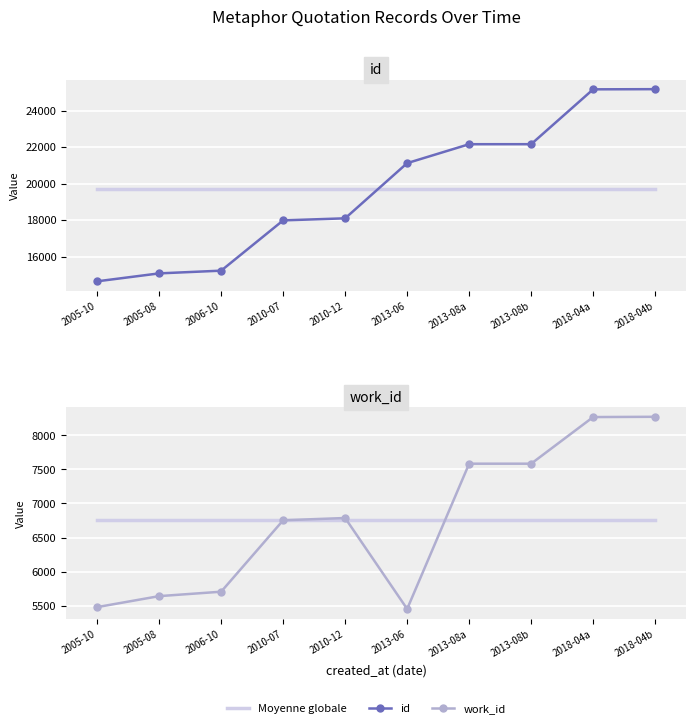

Which category has the highest value in the work_id series?

2018-04b